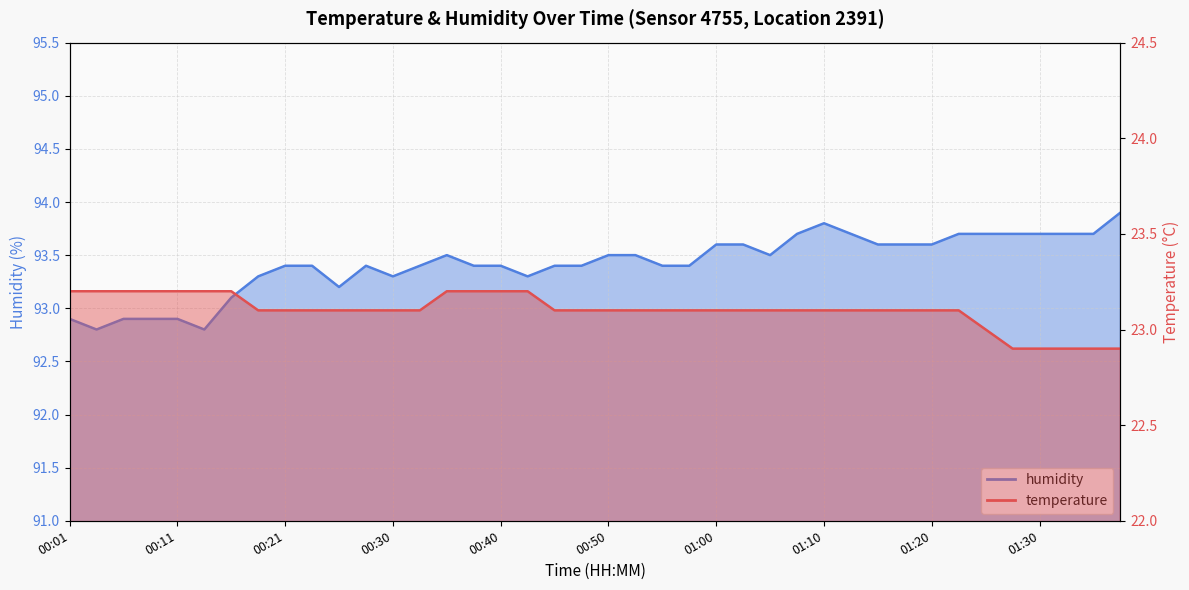

What is the sum of the temperature values at 00:33 and 00:08?

46.3